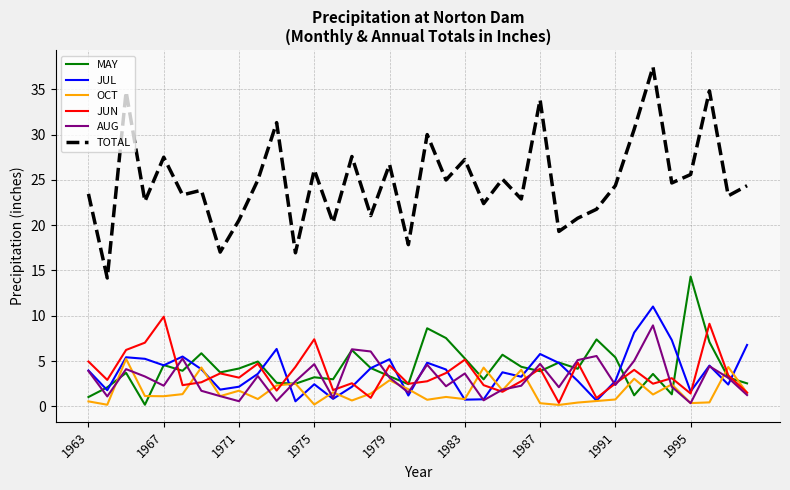

Which series has the largest total across all categories?

TOTAL